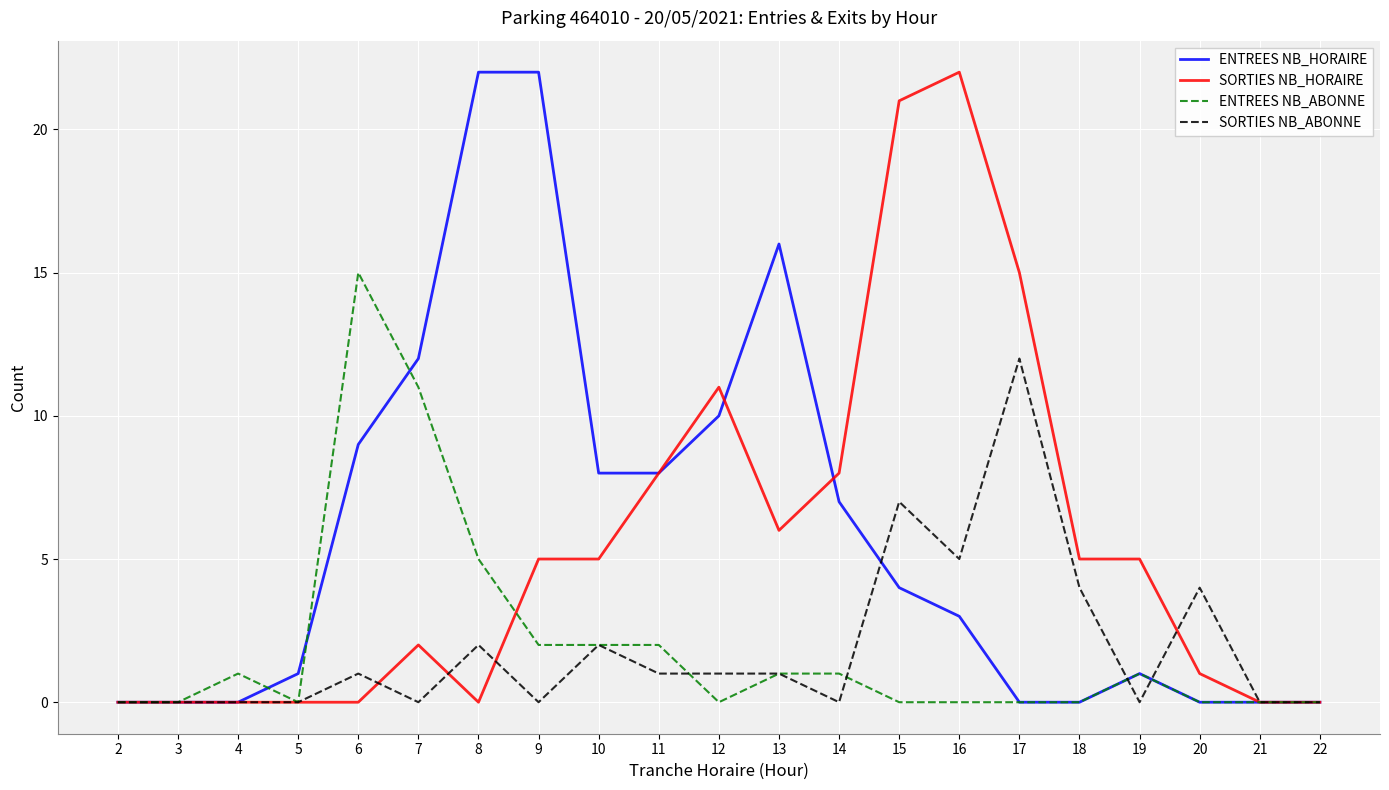

The ENTREES NB_HORAIRE series shows 0 at 4. True or false?

True